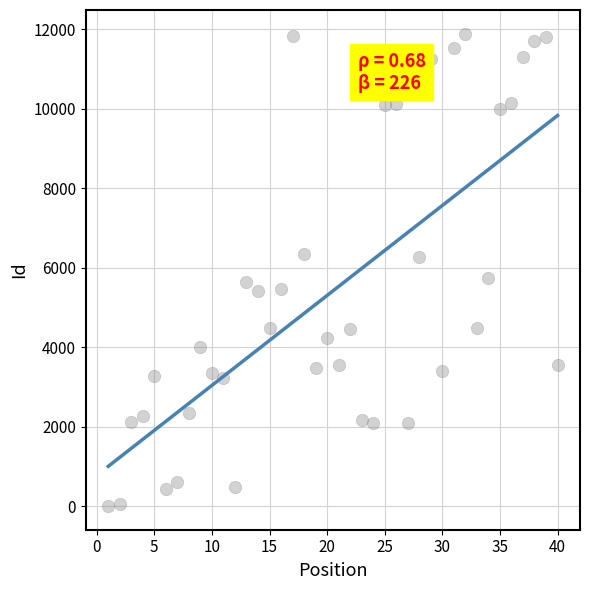

What is the range of X values (max minus min)?

39